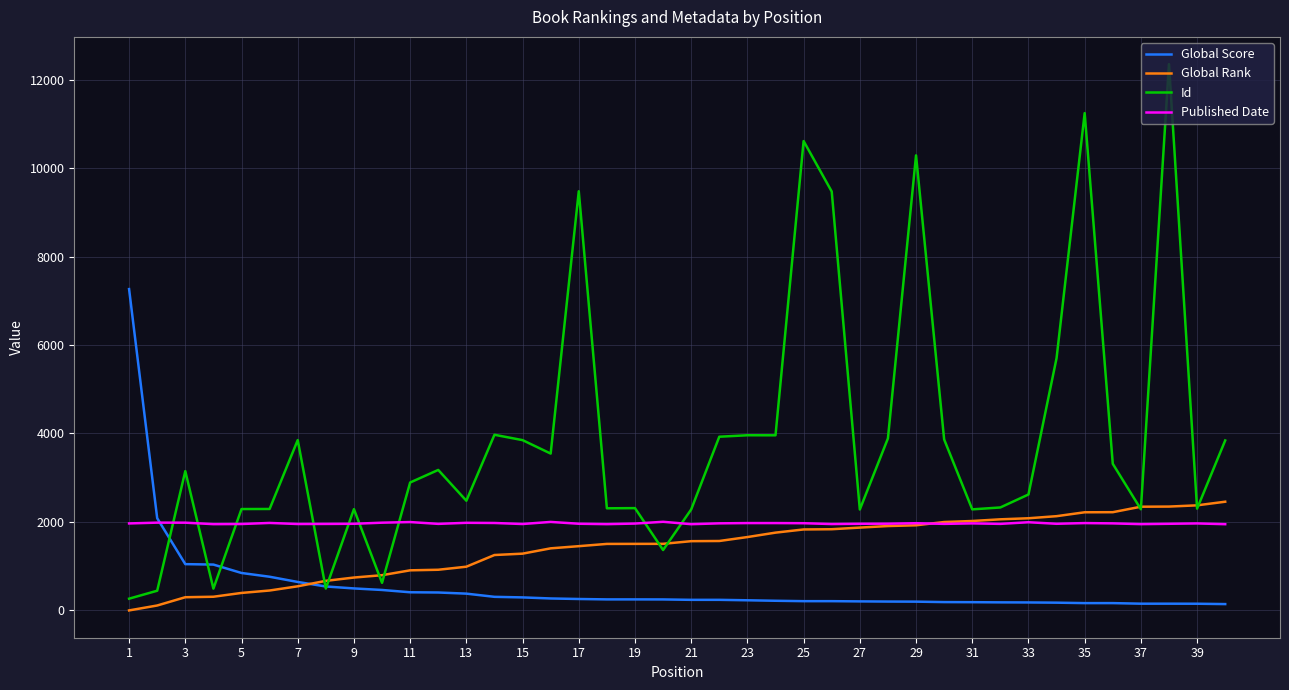

Rank the series by their average value, from highest to lowest.

Id, Published Date, Global Rank, Global Score